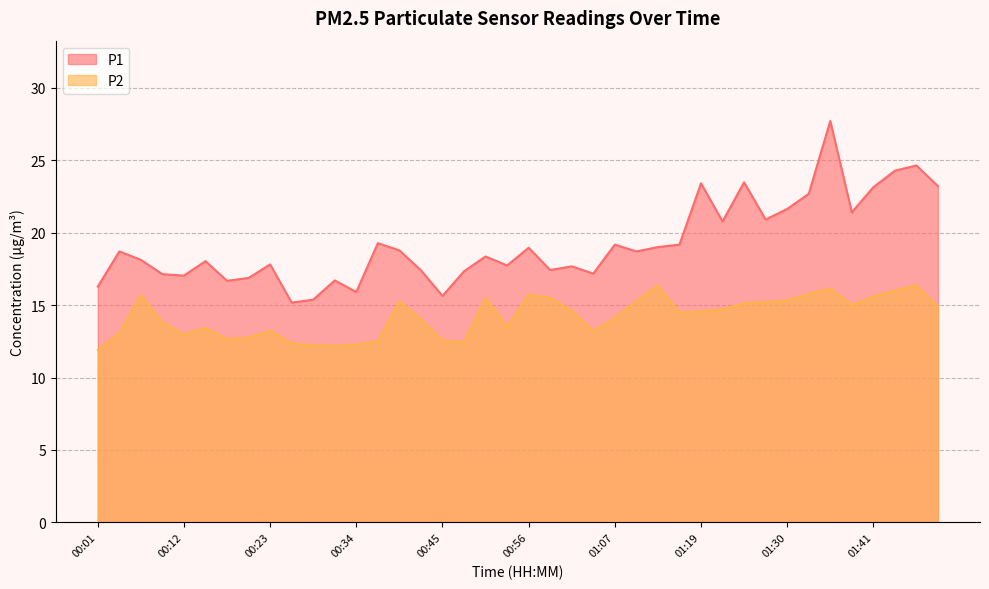

How many data points in P2 are less than 14?

17